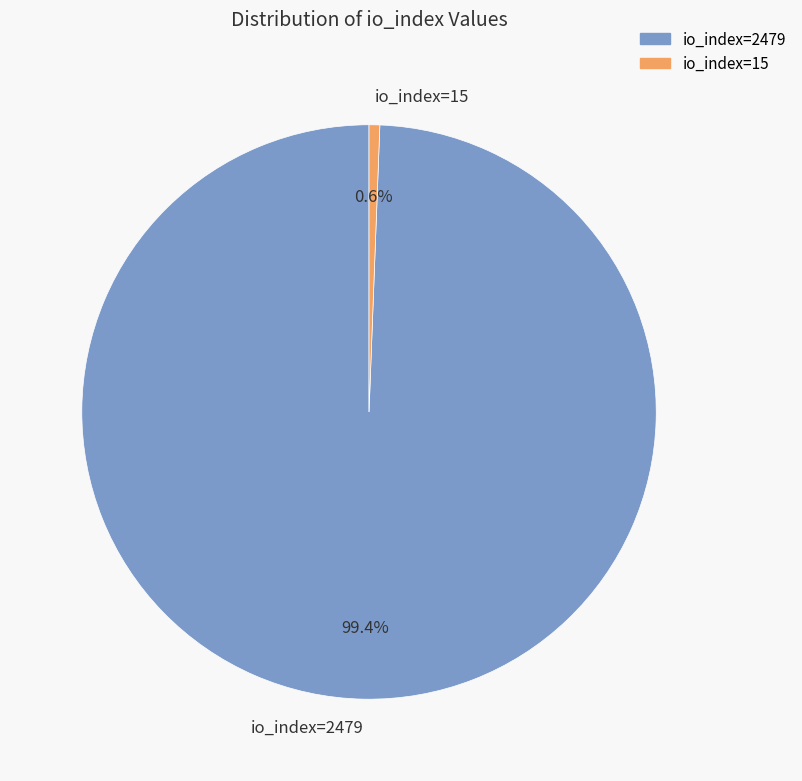

To the nearest percent, what percentage of the pie is io_index=2479?

99%